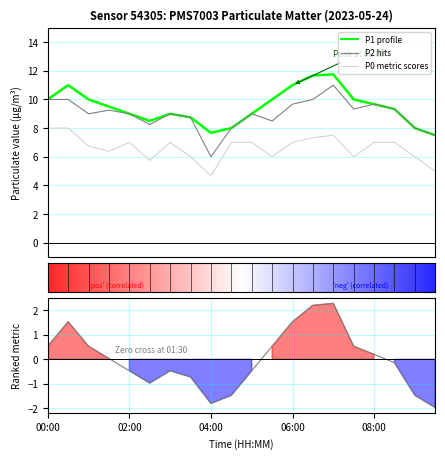

Reading left to right, list all the values displayed in this chart.

P1: 00:00=10.0	00:30=11.0	01:00=10.0	01:30=9.5	02:00=9.0	02:30=8.5	03:00=9.0	03:30=8.8	04:00=7.7	04:30=8.0	05:00=9.0	05:30=10.0	06:00=11.0	06:30=11.7	07:00=11.8	07:30=10.0	08:00=9.7	08:30=9.3	09:00=8.0	09:30=7.5
P2: 00:00=10.0	00:30=10.0	01:00=9.0	01:30=9.2	02:00=9.0	02:30=8.2	03:00=9.0	03:30=8.8	04:00=6.0	04:30=8.0	05:00=9.0	05:30=8.5	06:00=9.7	06:30=10.0	07:00=11.0	07:30=9.3	08:00=9.7	08:30=9.3	09:00=8.0	09:30=7.5
P0: 00:00=8.0	00:30=8.0	01:00=6.8	01:30=6.4	02:00=7.0	02:30=5.8	03:00=7.0	03:30=6.0	04:00=4.7	04:30=7.0	05:00=7.0	05:30=6.0	06:00=7.0	06:30=7.3	07:00=7.5	07:30=6.0	08:00=7.0	08:30=7.0	09:00=6.0	09:30=5.0